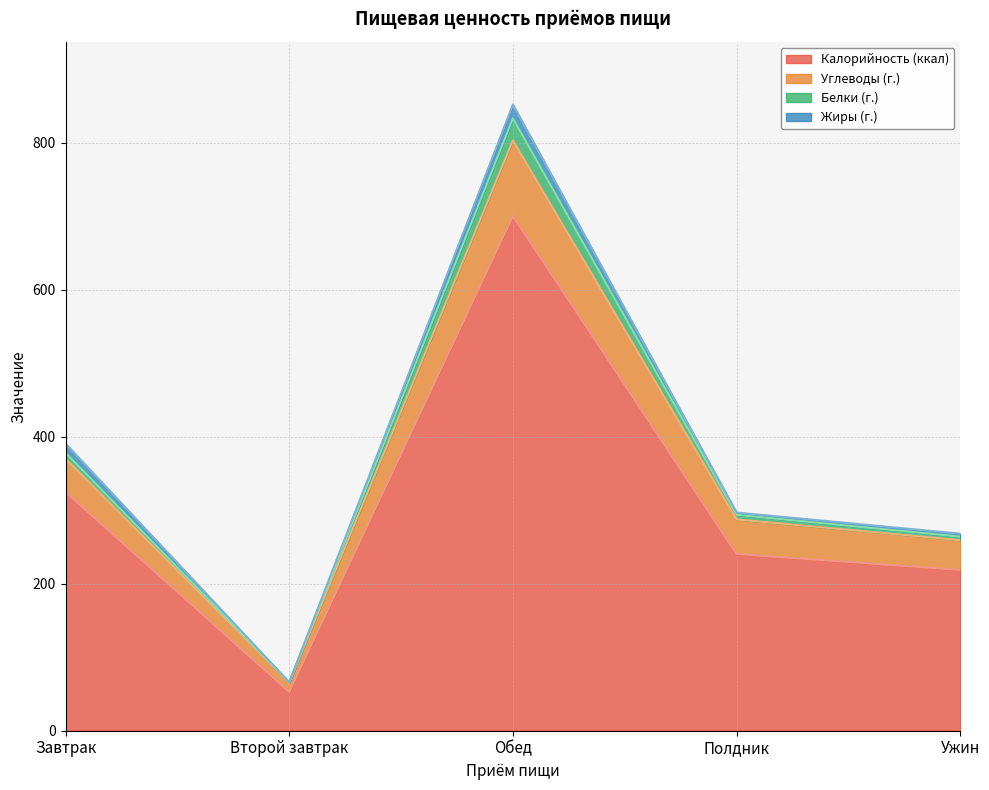

At which label is Калорийность (ккал) closest to 376?

Завтрак